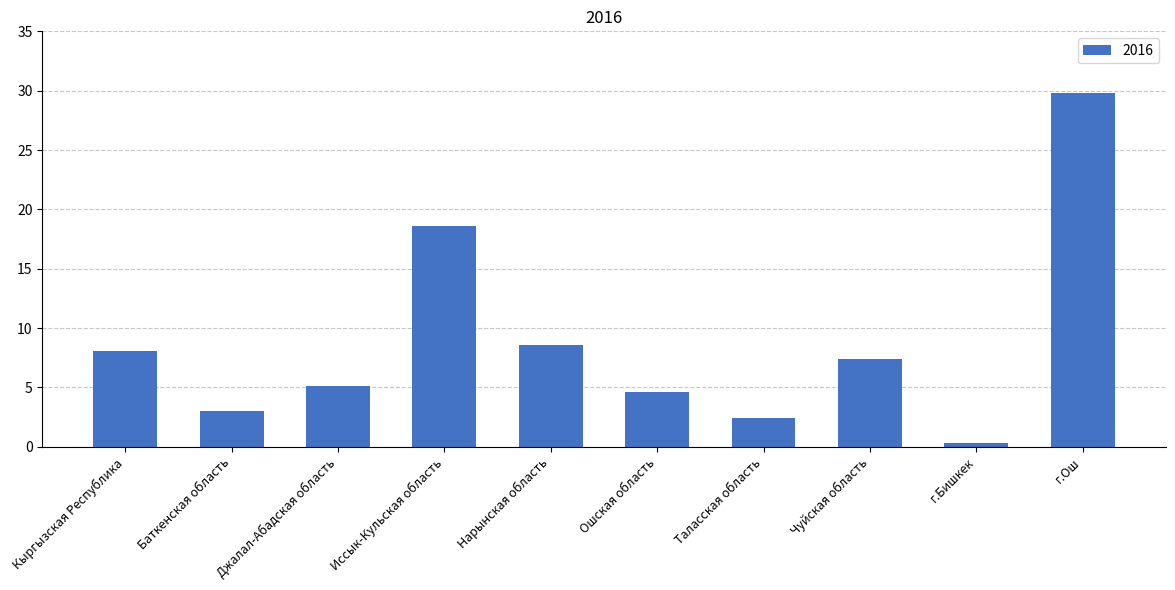

Is it true that the value at Баткенская область is 1.6?

False